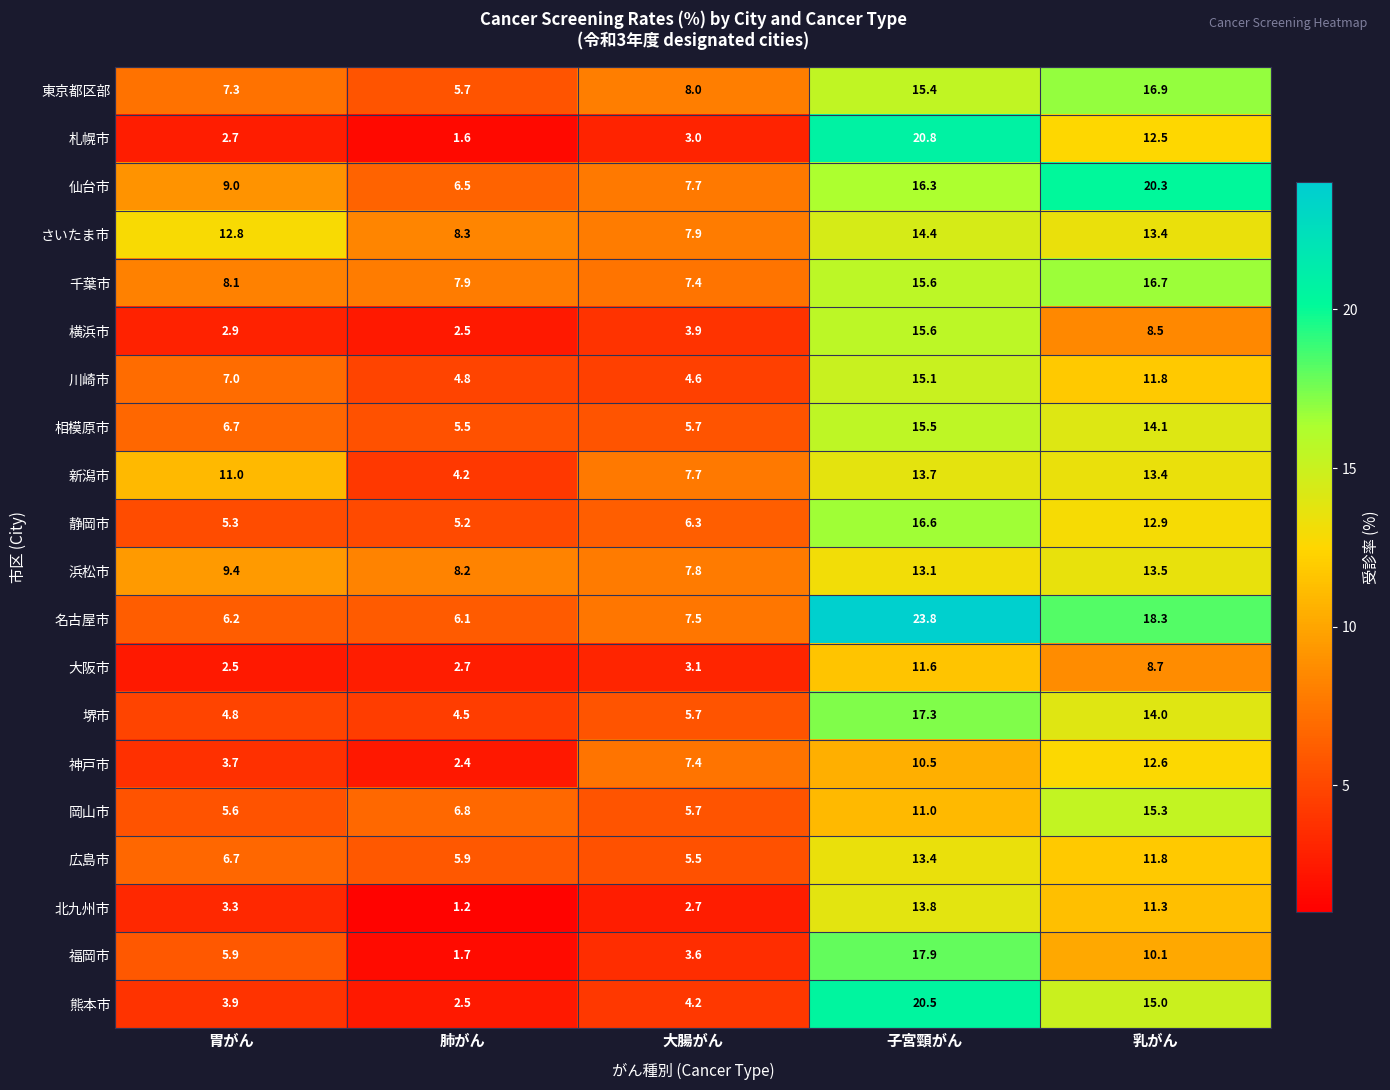

At which category is the sum across all series the highest?

子宮頸がん